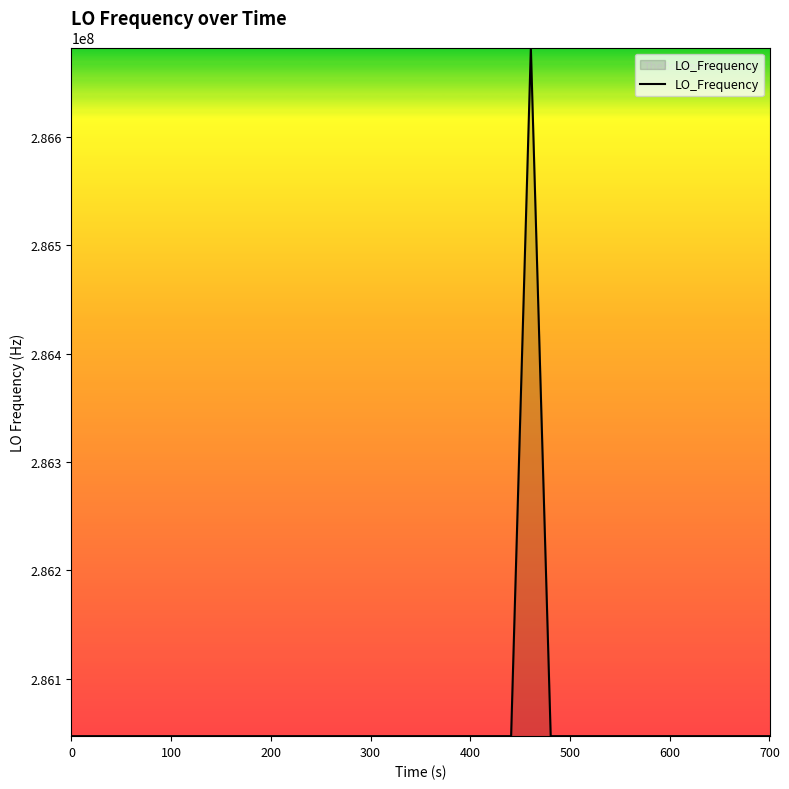

What is the difference between the maximum and minimum values?

635709.6